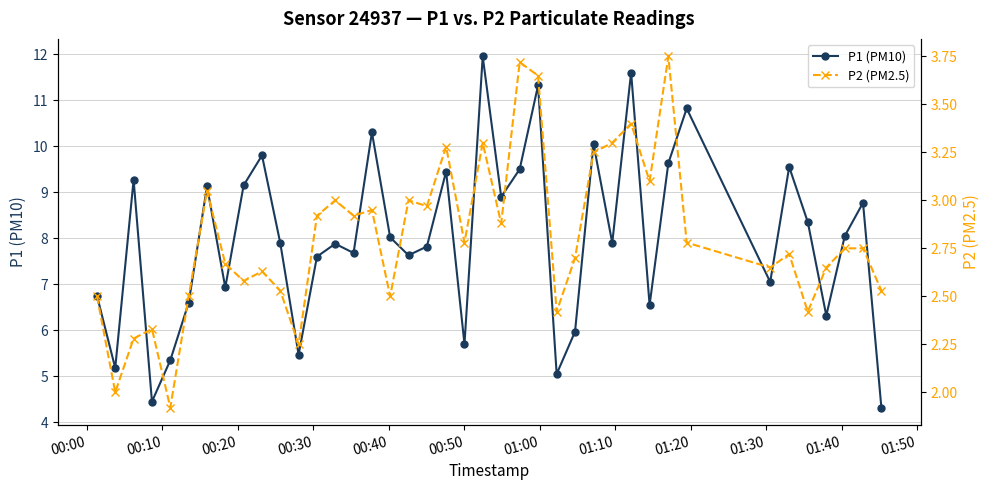

What is the minimum value for P1 (PM10)?

4.3